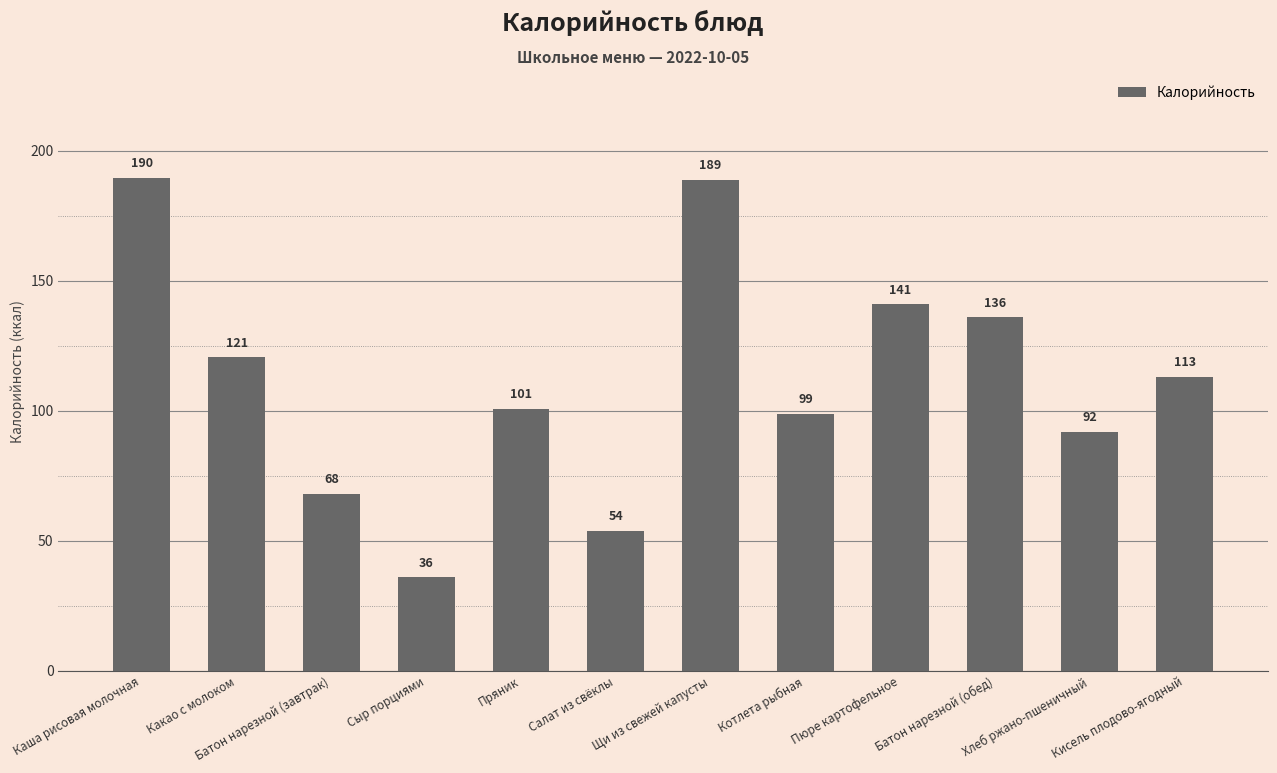

List the labels in order of value, smallest first.

Сыр порциями, Салат из свёклы, Батон нарезной (завтрак), Хлеб ржано-пшеничный, Котлета рыбная, Пряник, Кисель плодово-ягодный, Какао с молоком, Батон нарезной (обед), Пюре картофельное, Щи из свежей капусты, Каша рисовая молочная